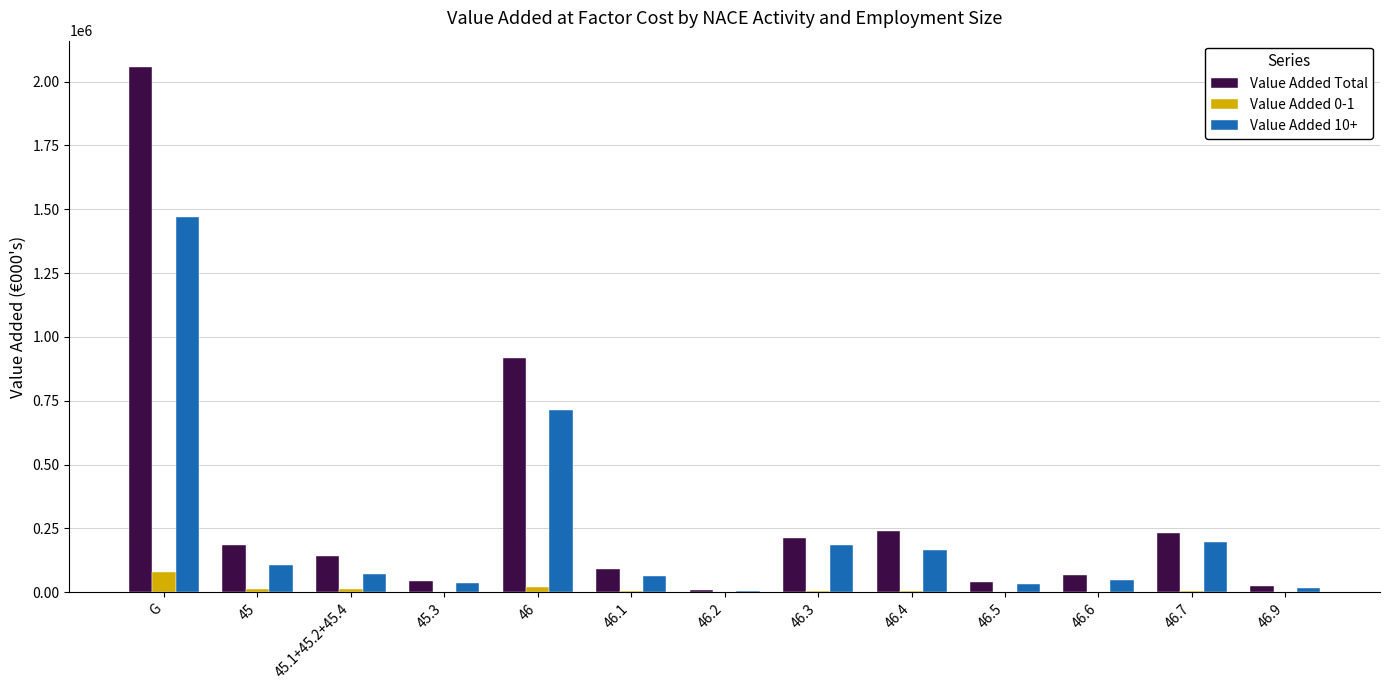

Which series has the widest spread of values?

Value Added Total